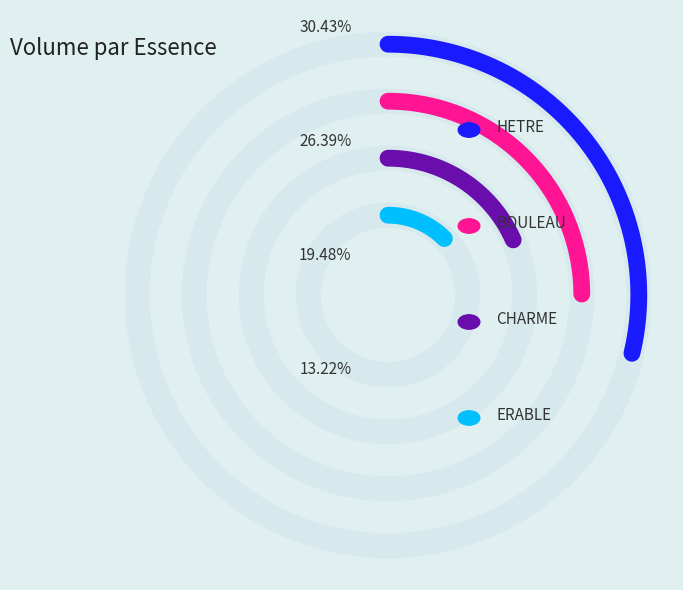

Is it true that CHARME is 19% of the pie?

True